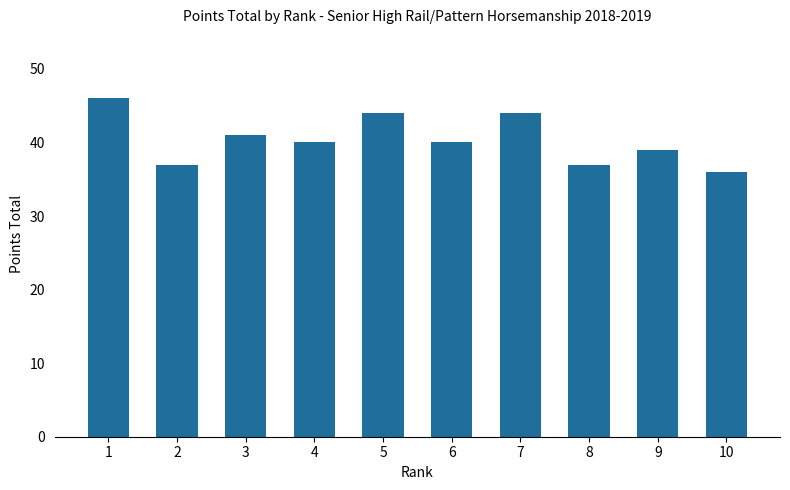

The chart shows a value of 67 at 3. True or false?

False